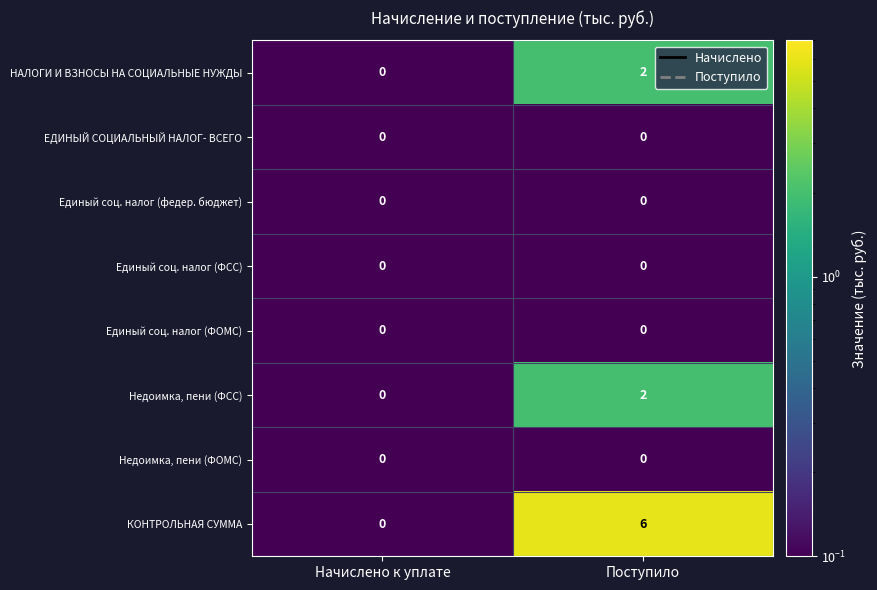

The value of НАЛОГИ И ВЗНОСЫ НА СОЦИАЛЬНЫЕ НУЖДЫ at Поступило is 1. True or false?

False